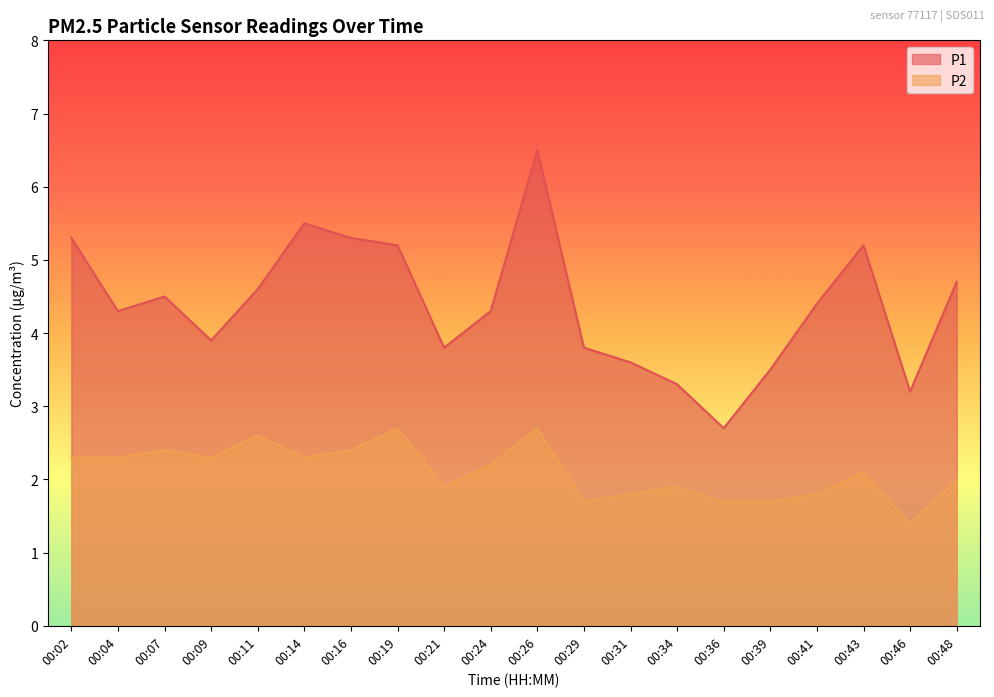

True or false: P1 and P2 cross at least once.

False